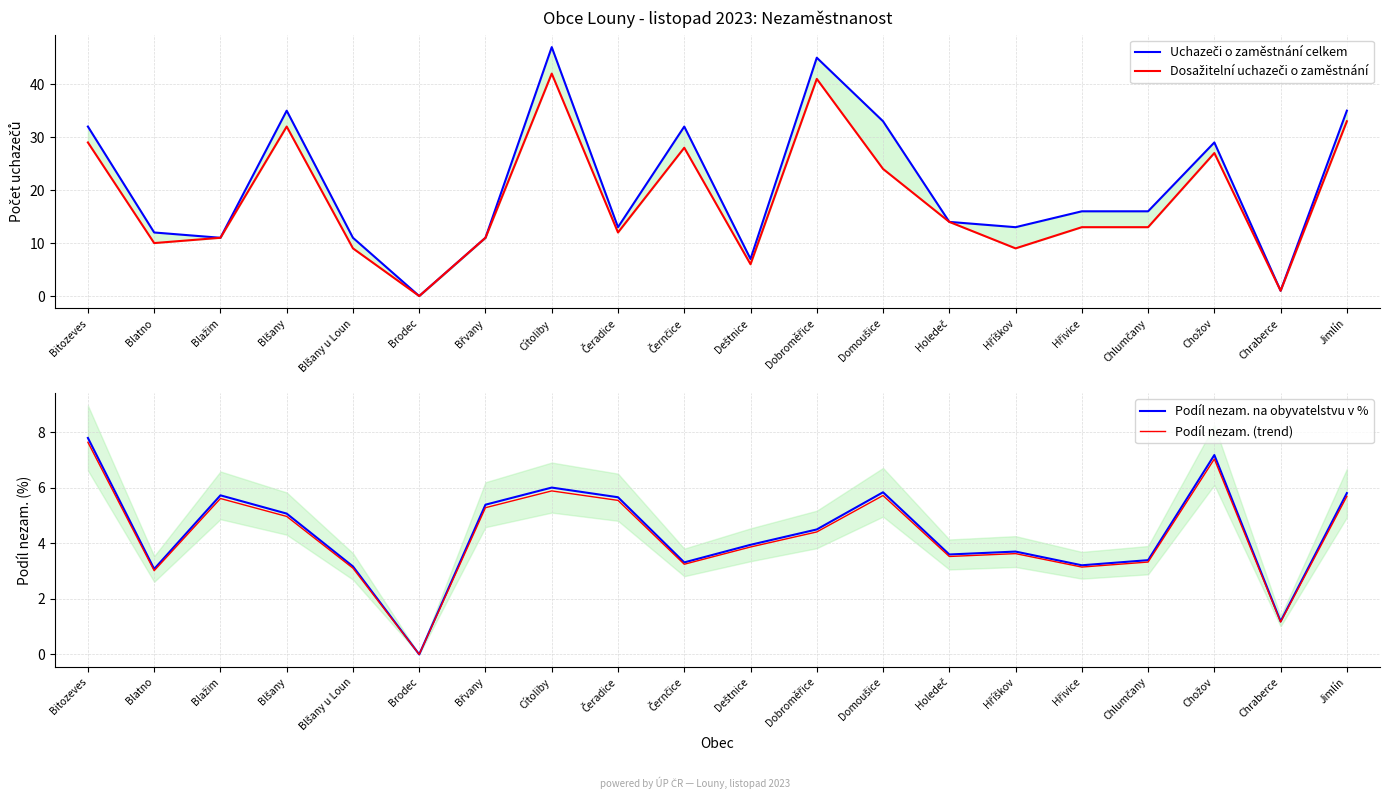

Where is the first local maximum for Podíl nezam. na obyvatelstvu v %?

Blažim